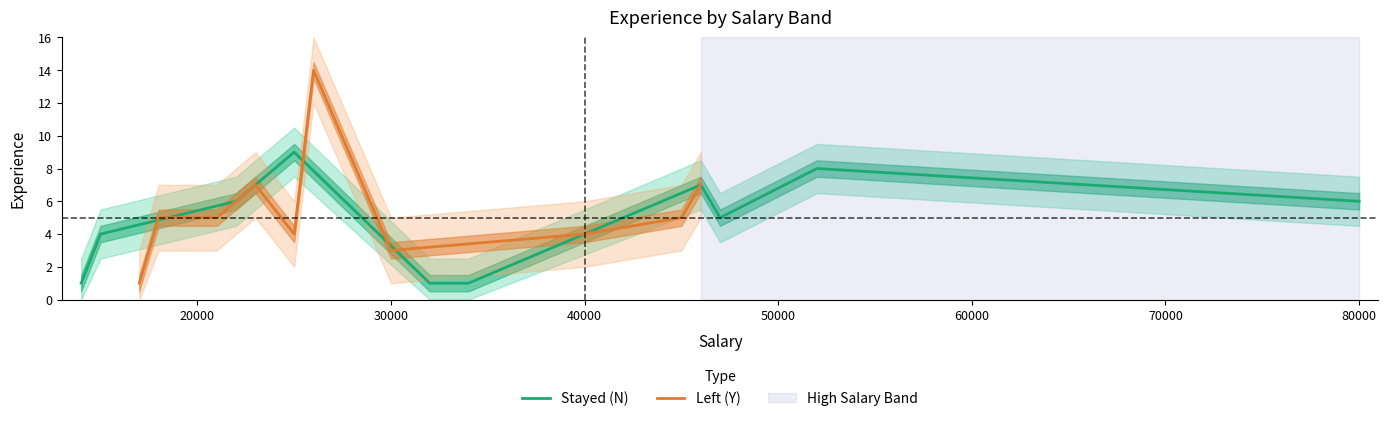

True or false: Left (Y) has a value of 3 at 30000.

True